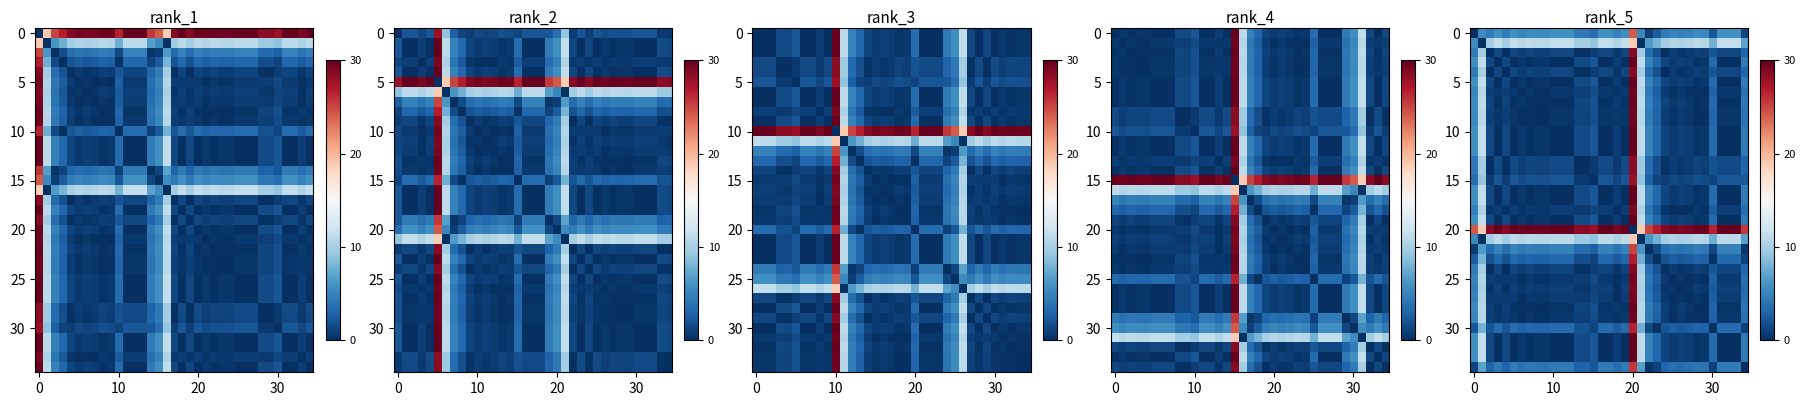

At how many categories does at least one series exceed 9?

35